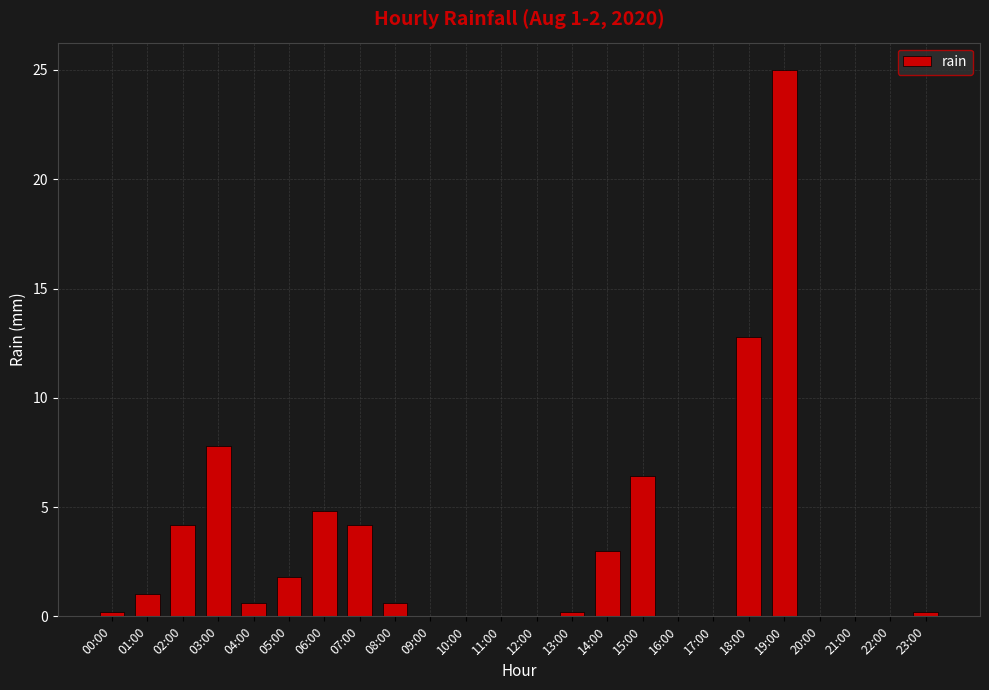

How many distinct data groups are displayed?

1